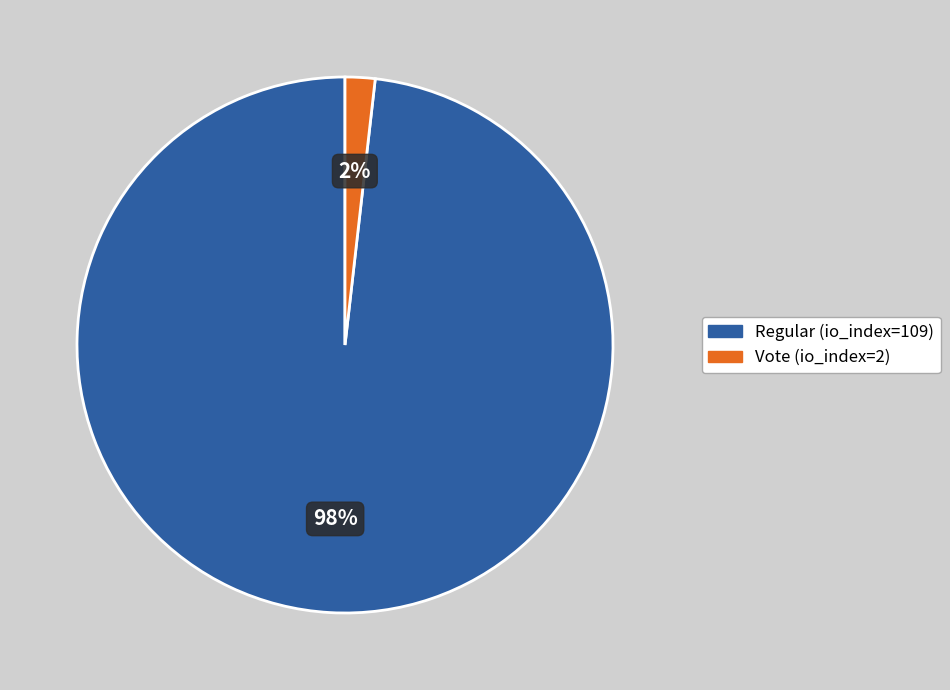

To the nearest percent, what is the difference between the Regular (io_index=109) and Vote (io_index=2) slice percentages?

96%